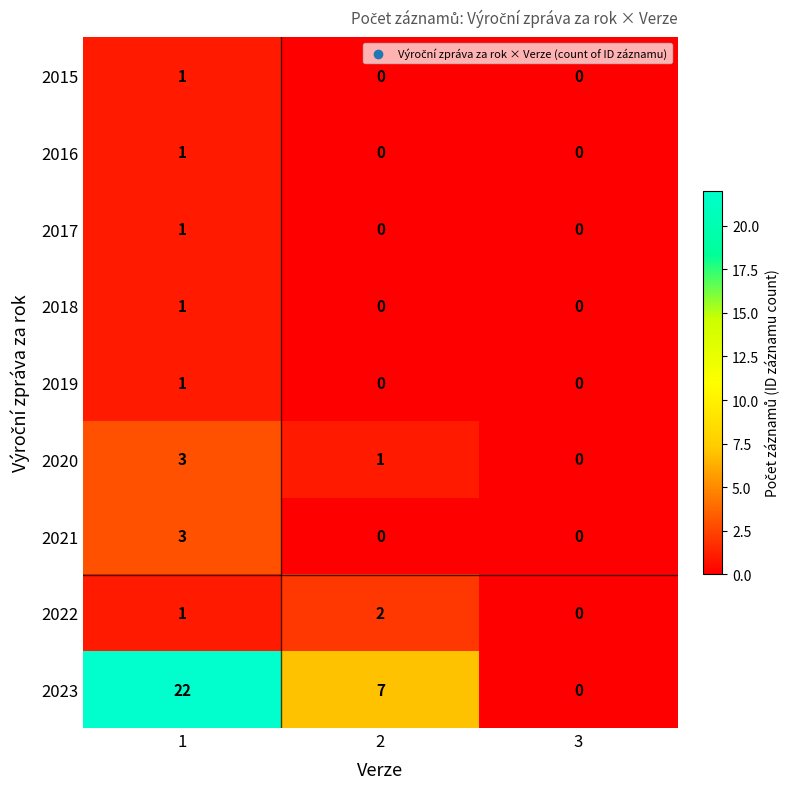

What is the difference between the maximum and minimum values in the 2021 series?

3